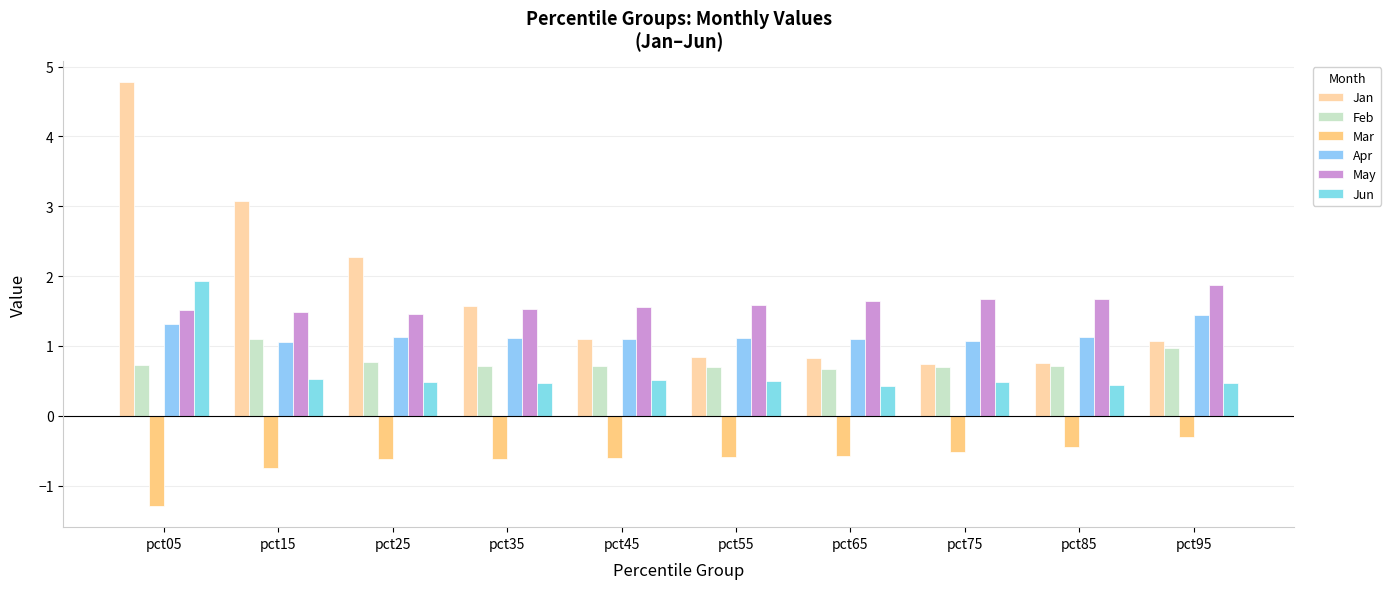

The Jun series shows 0.3 at pct55. True or false?

False